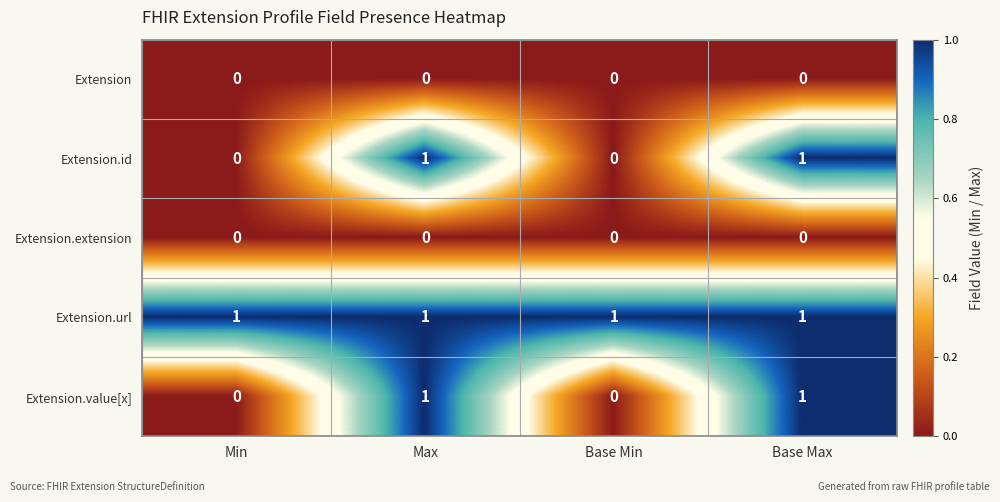

What is the total value across all series at Base Max?

3